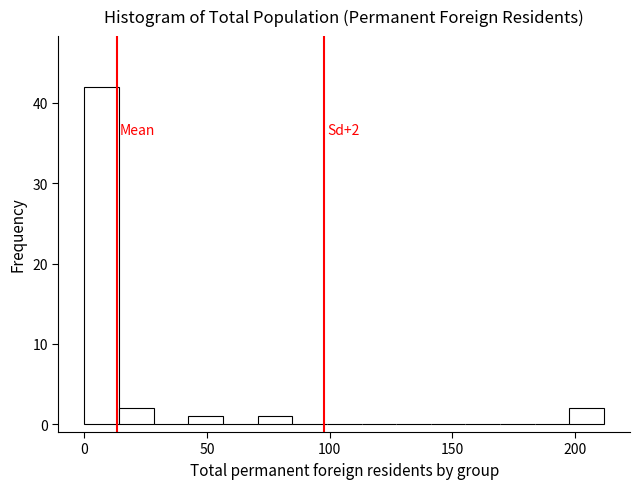

Around what value on the x-axis is the tallest bar? Give the approximate position of its centre, as read against the axis.

5